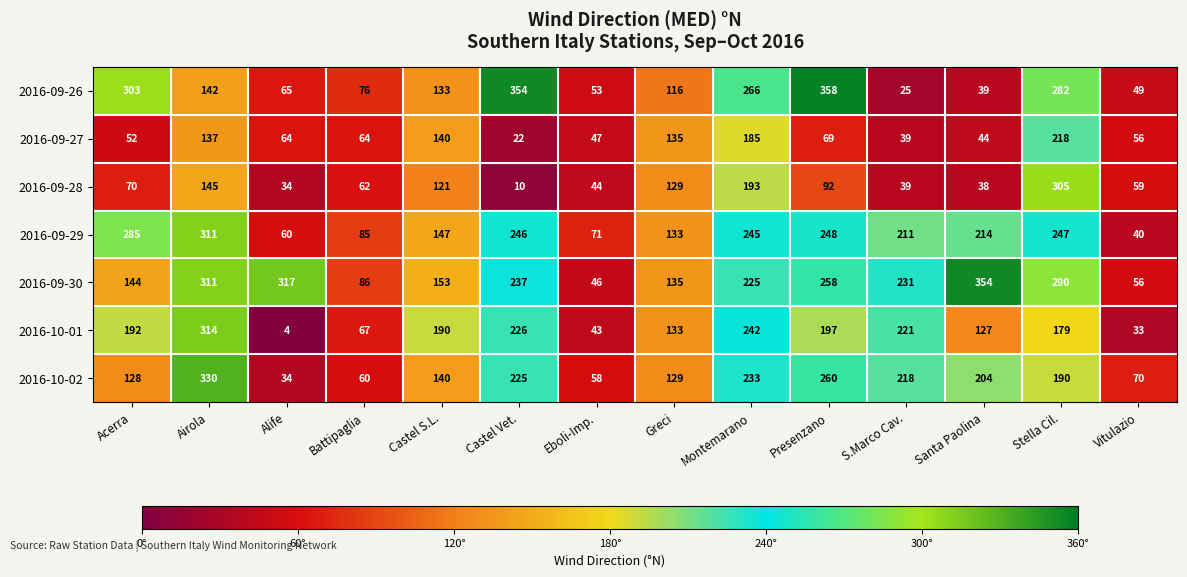

How many series are shown in this chart?

7